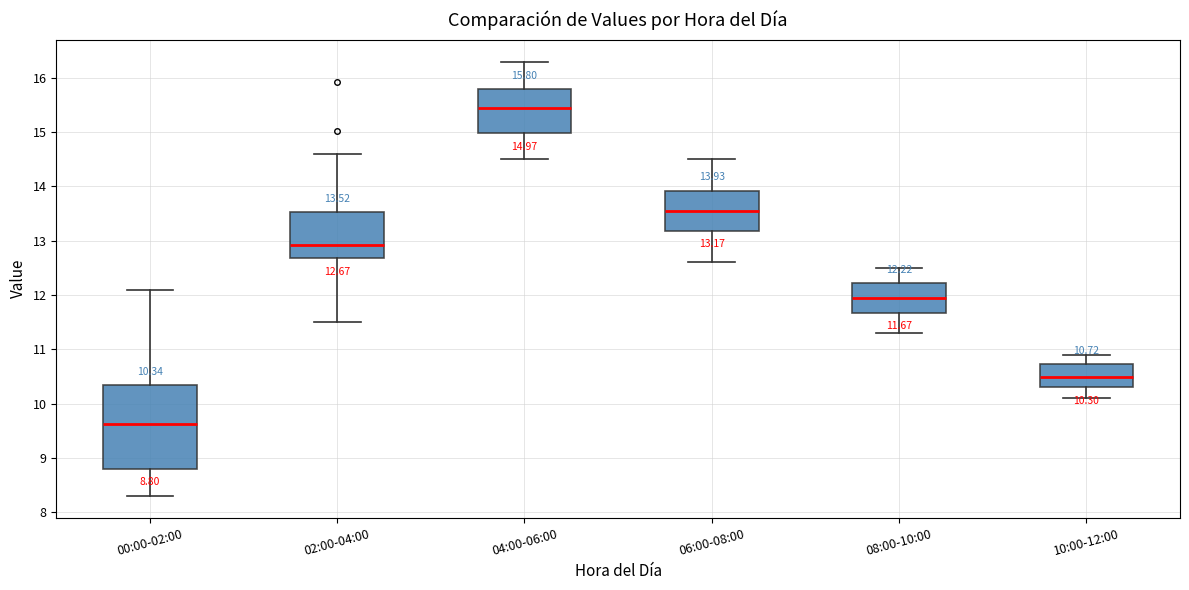

Comparing the boxes themselves (not the whiskers), which one is the tallest?

00:00-02:00